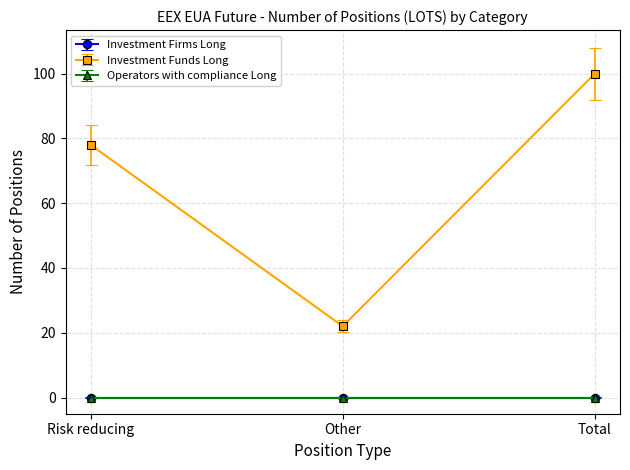

What is the label of the 1st point from the right?

Total